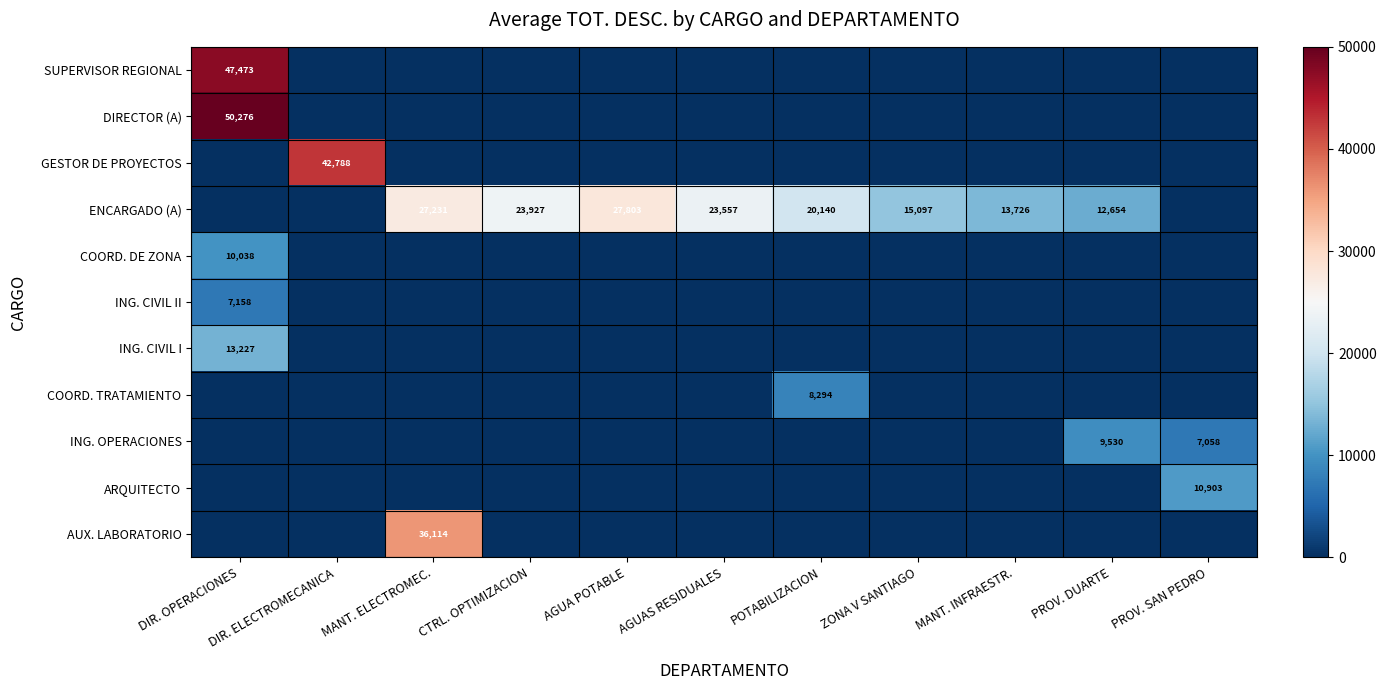

Which label corresponds to the smallest value in the chart?

DIR. ELECTROMECANICA